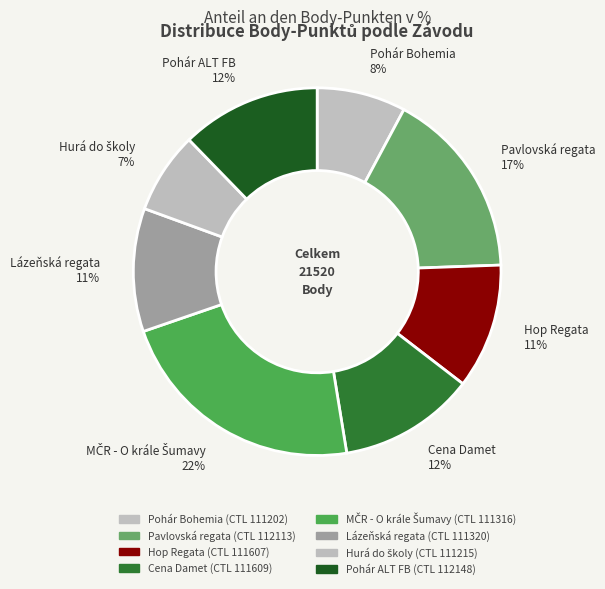

To the nearest percent, what is the difference between the largest and smallest slice percentages?

15%